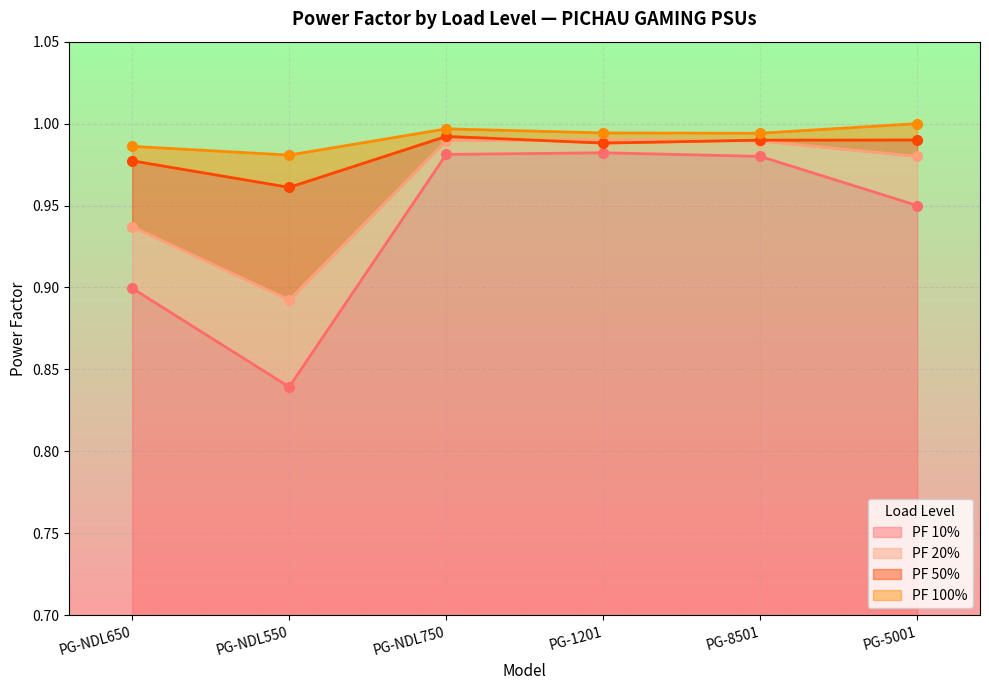

At which label is PF 10% closest to 0?

PG-NDL550